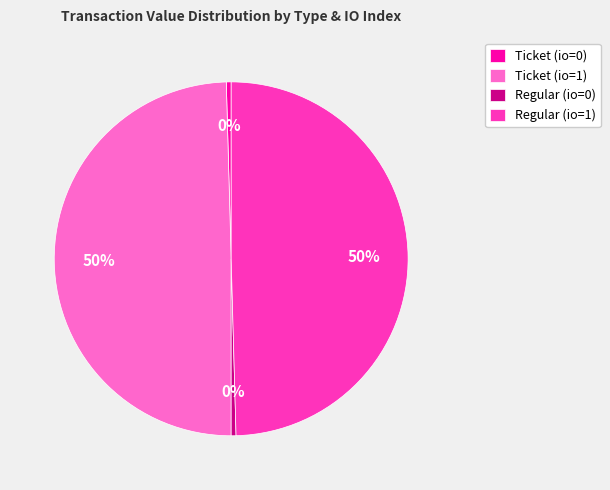

Does Regular (io=0) represent more than half of the total?

No